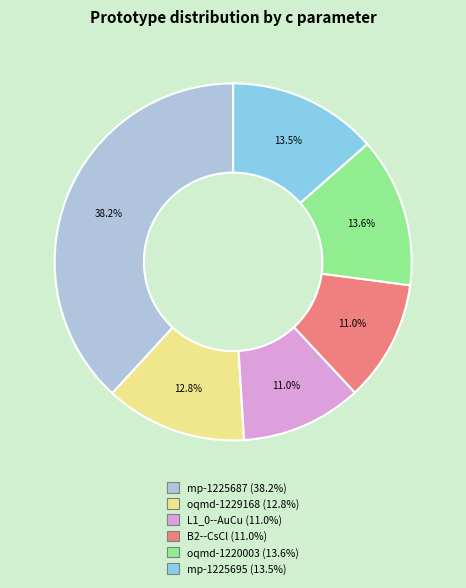

Do oqmd-1229168 and oqmd-1220003 together represent more than half of the pie?

No